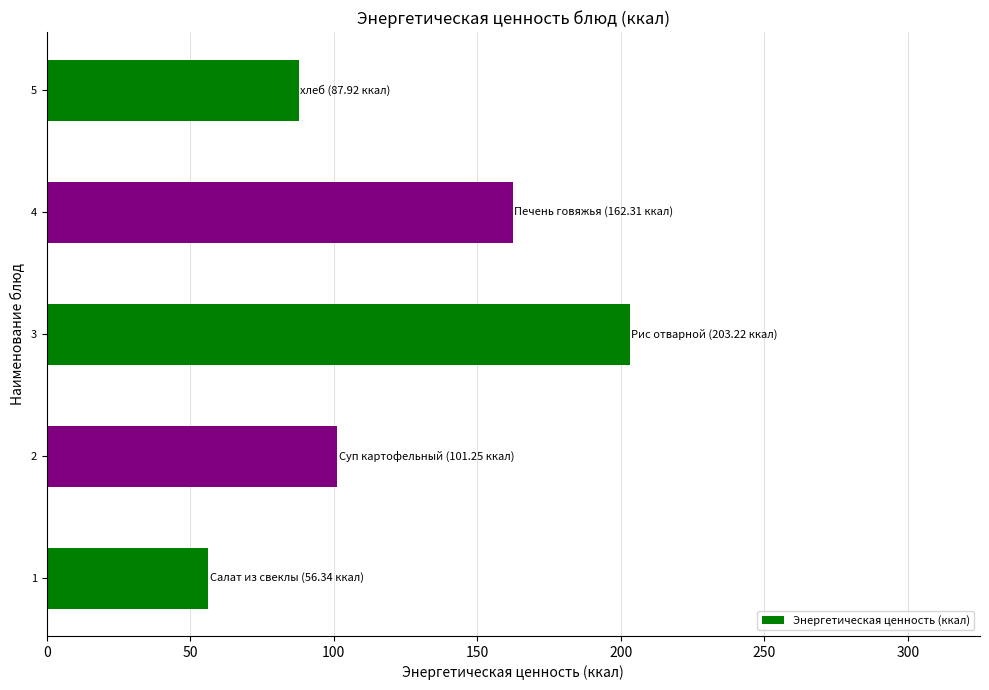

List the labels in order of value, largest first.

3, 4, 2, 5, 1